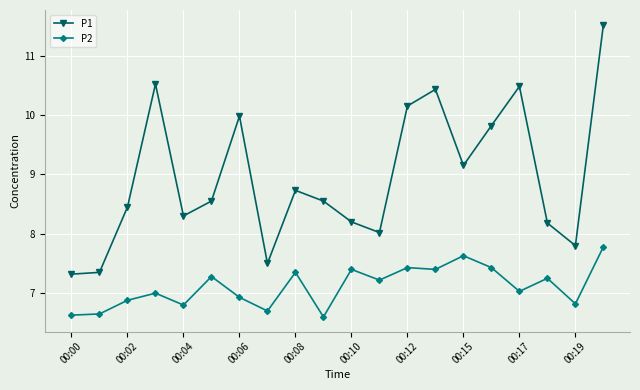

At how many categories does at least one series exceed 6?

20